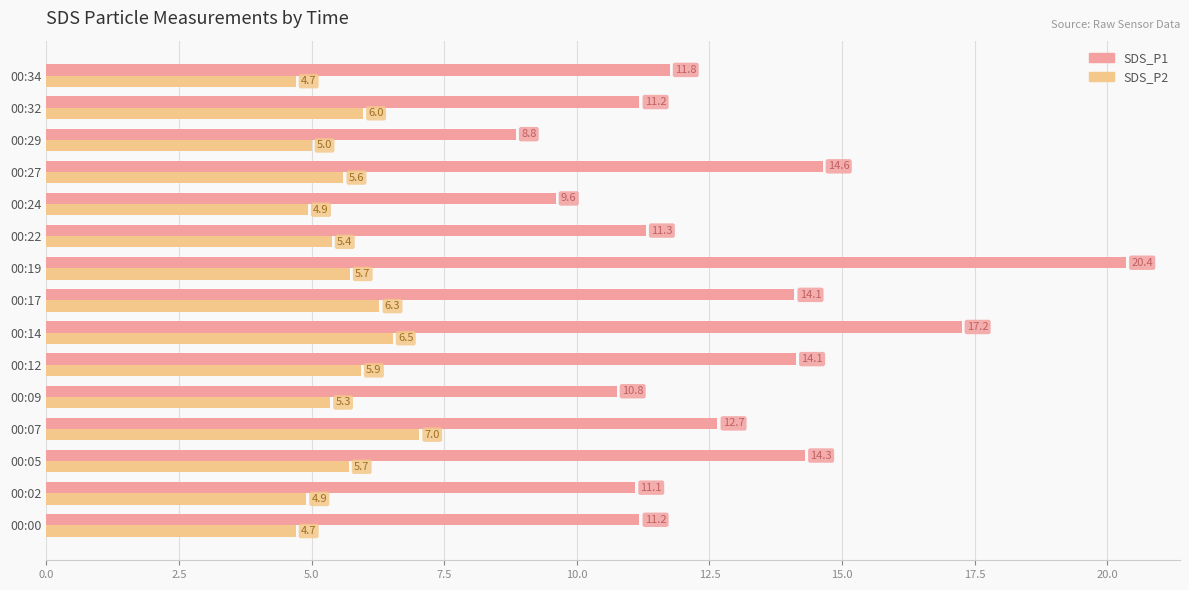

What is the difference between the highest and lowest values at 00:12?

8.2